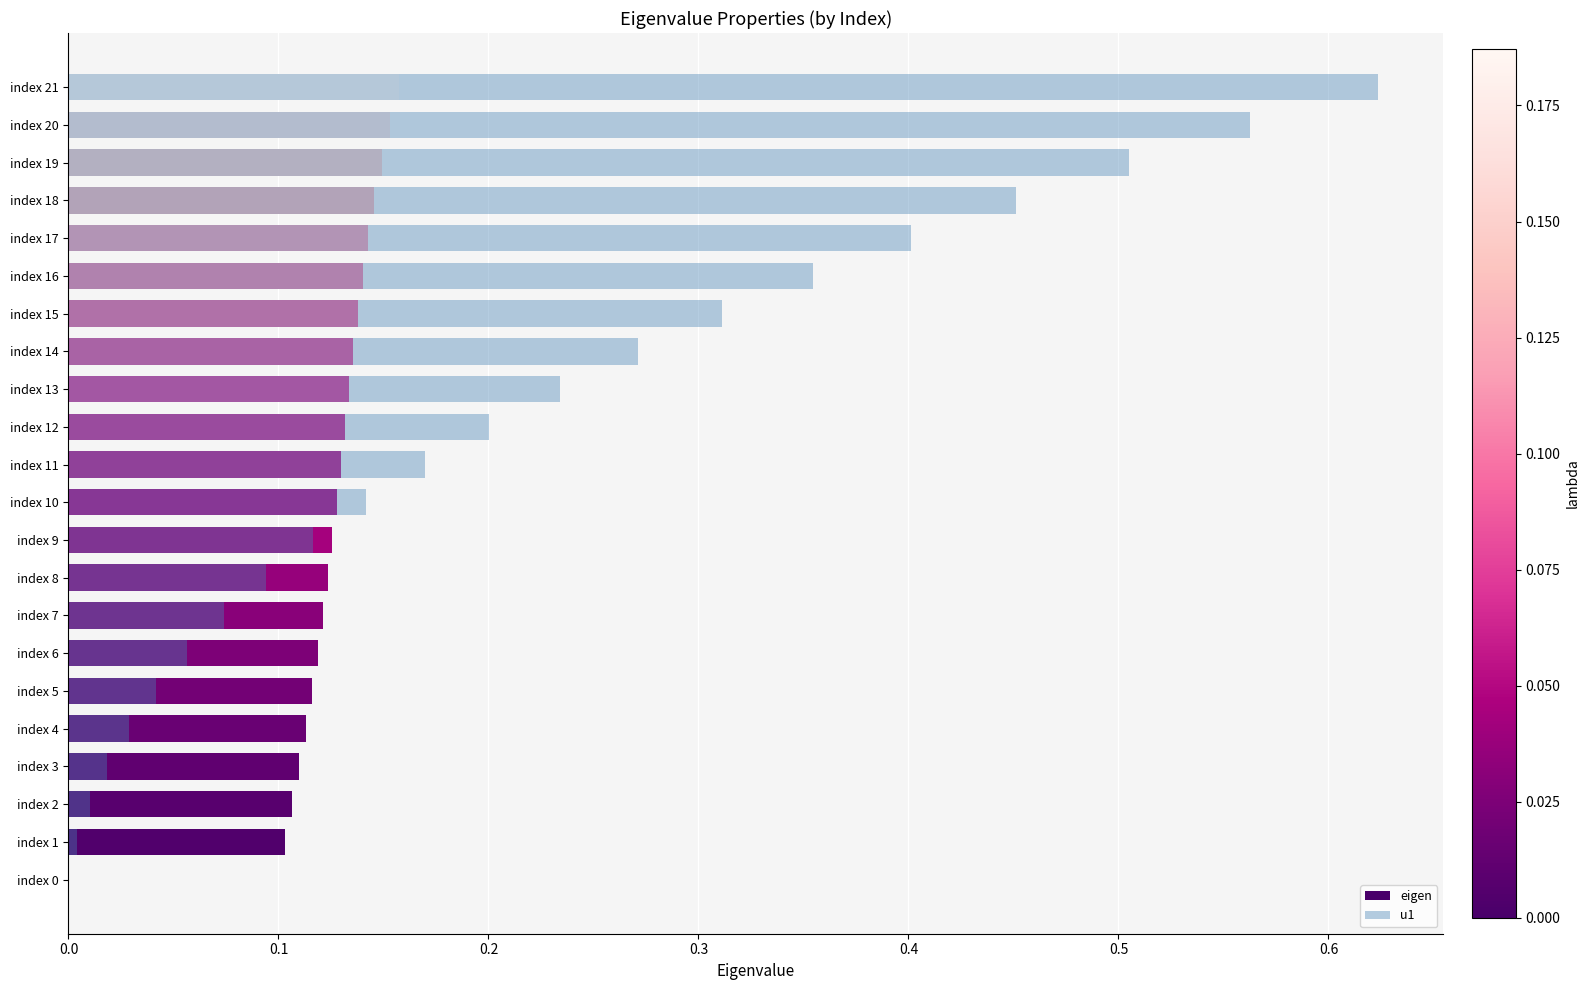

Rank the series by their maximum value, from highest to lowest.

u1, eigen